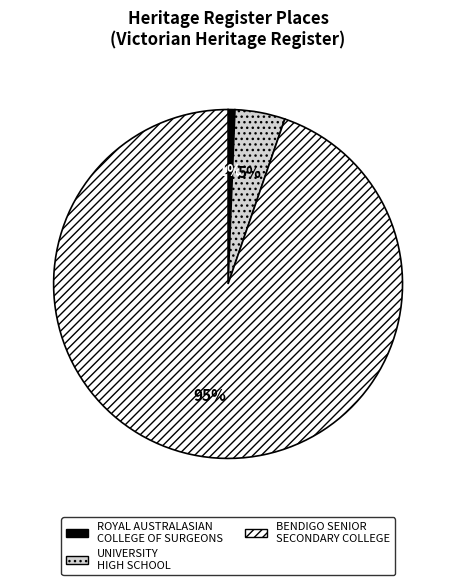

Combined, do UNIVERSITY HIGH SCHOOL and BENDIGO SENIOR SECONDARY COLLEGE account for over 50%?

Yes